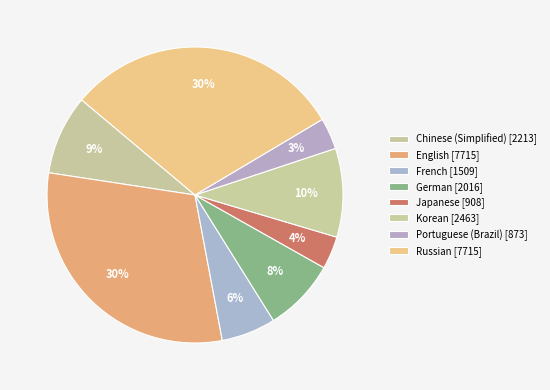

How many segments does this pie chart have?

8